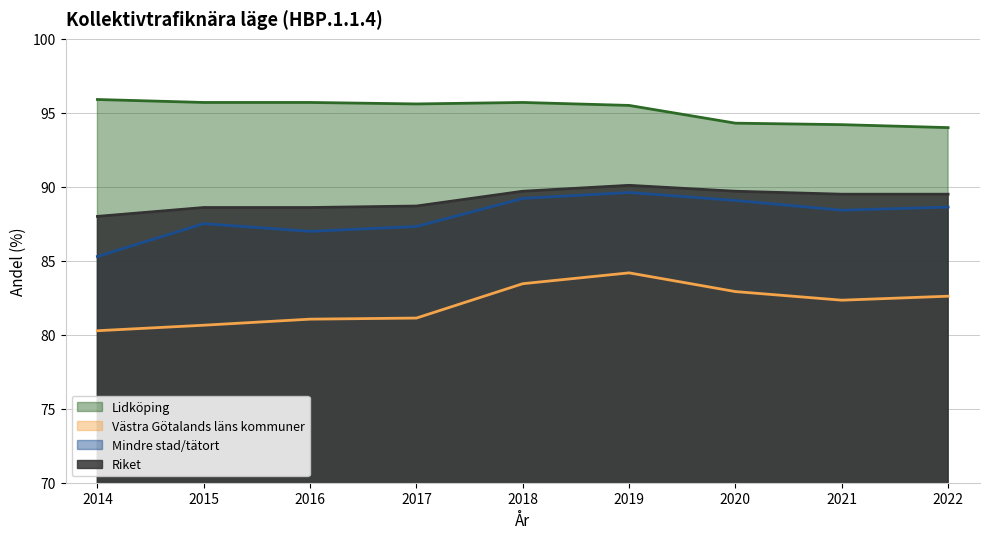

How many data points does each series have?

9